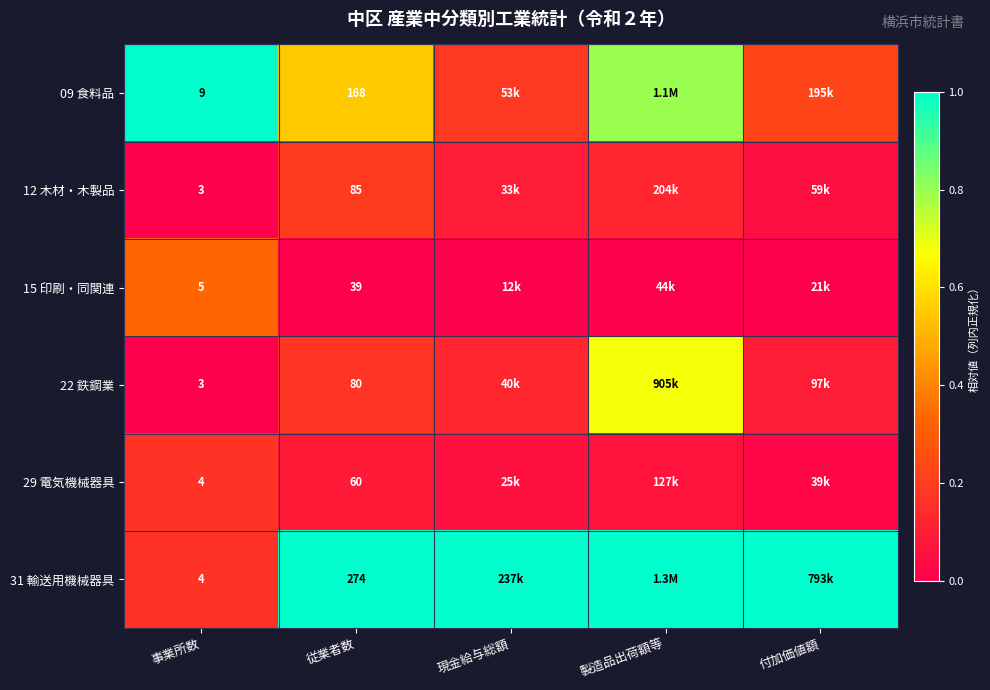

Which series has the largest total across all categories?

31 輸送用機械器具